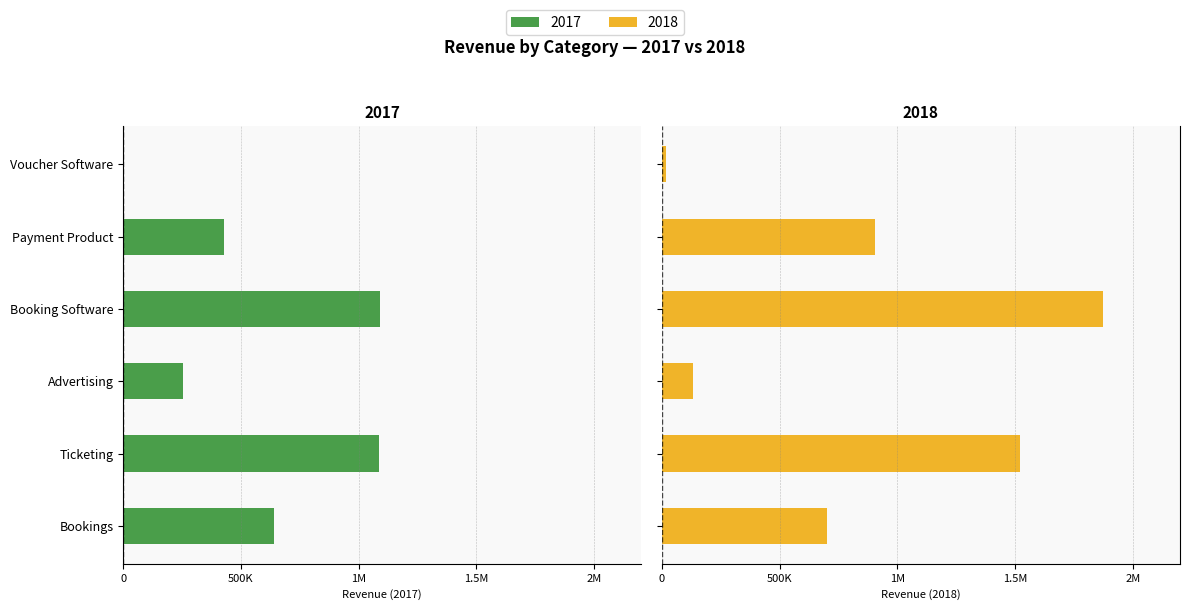

At which category is the sum across all series the highest?

Booking Software